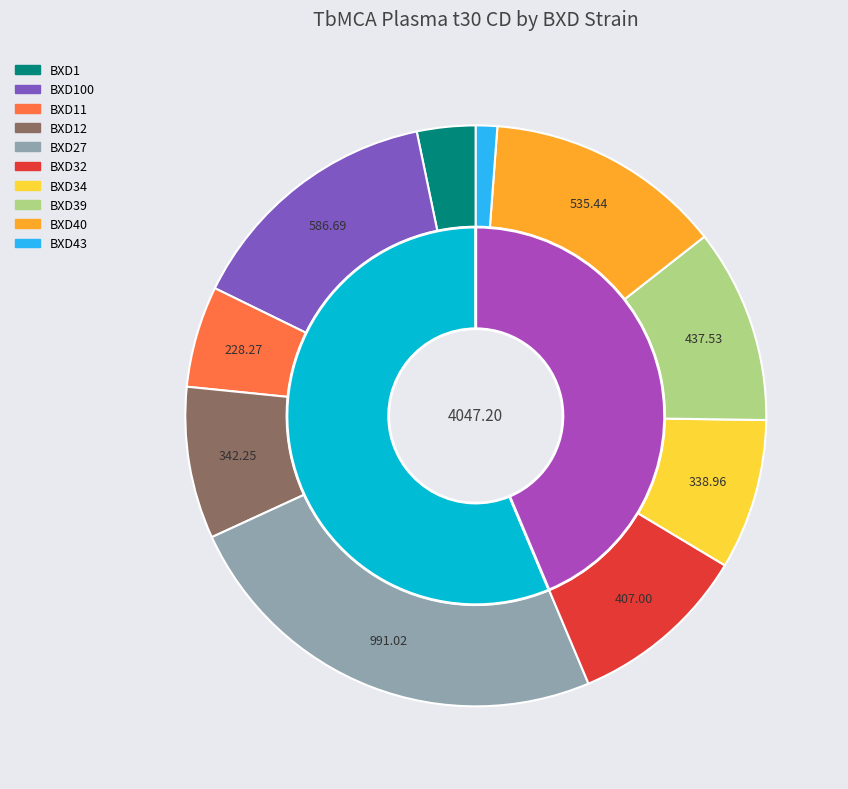

Do BXD39_2 and BXD32_4 together represent more than half of the pie?

No